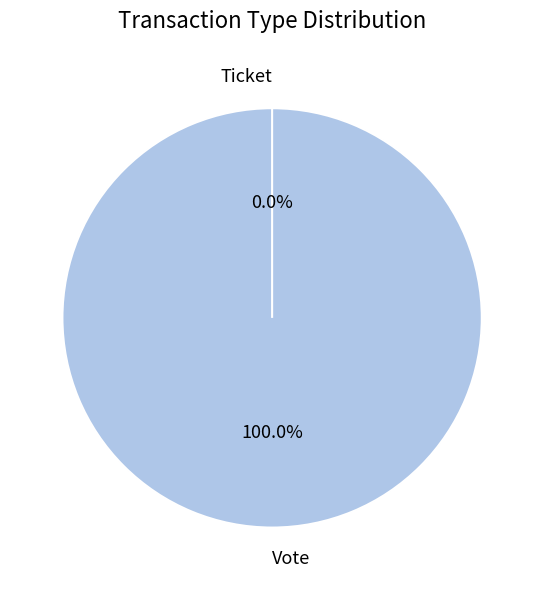

What is the total percentage of Ticket and Vote?

100.0%